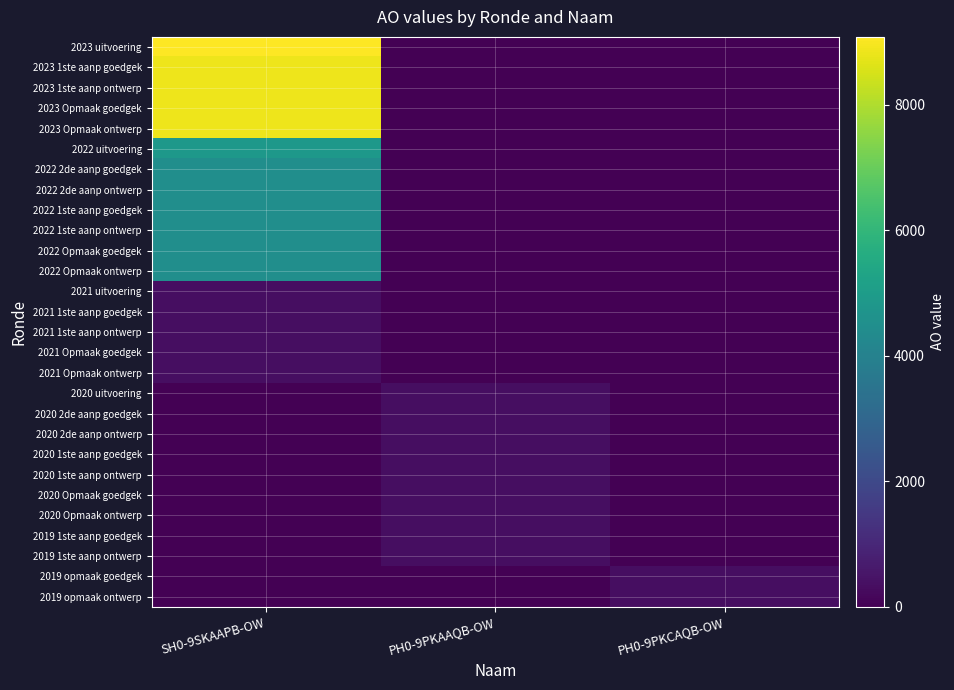

At PH0-9PKAAQB-OW, list the series in order from smallest to largest.

2023 uitvoering, 2023 1ste aanp goedgek, 2023 1ste aanp ontwerp, 2023 Opmaak goedgek, 2023 Opmaak ontwerp, 2022 uitvoering, 2022 2de aanp goedgek, 2022 2de aanp ontwerp, 2022 1ste aanp goedgek, 2022 1ste aanp ontwerp, 2022 Opmaak goedgek, 2022 Opmaak ontwerp, 2021 uitvoering, 2021 1ste aanp goedgek, 2021 1ste aanp ontwerp, 2021 Opmaak goedgek, 2021 Opmaak ontwerp, 2019 opmaak goedgek, 2019 opmaak ontwerp, 2020 2de aanp goedgek, 2020 2de aanp ontwerp, 2020 1ste aanp goedgek, 2020 1ste aanp ontwerp, 2020 Opmaak goedgek, 2020 Opmaak ontwerp, 2019 1ste aanp goedgek, 2019 1ste aanp ontwerp, 2020 uitvoering